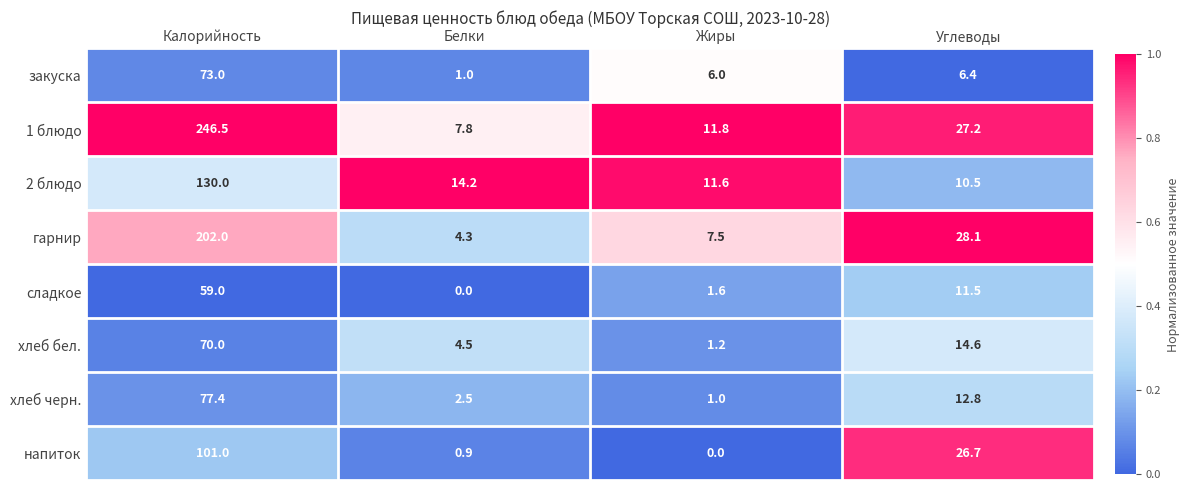

What is the total value across all series at Белки?

35.2